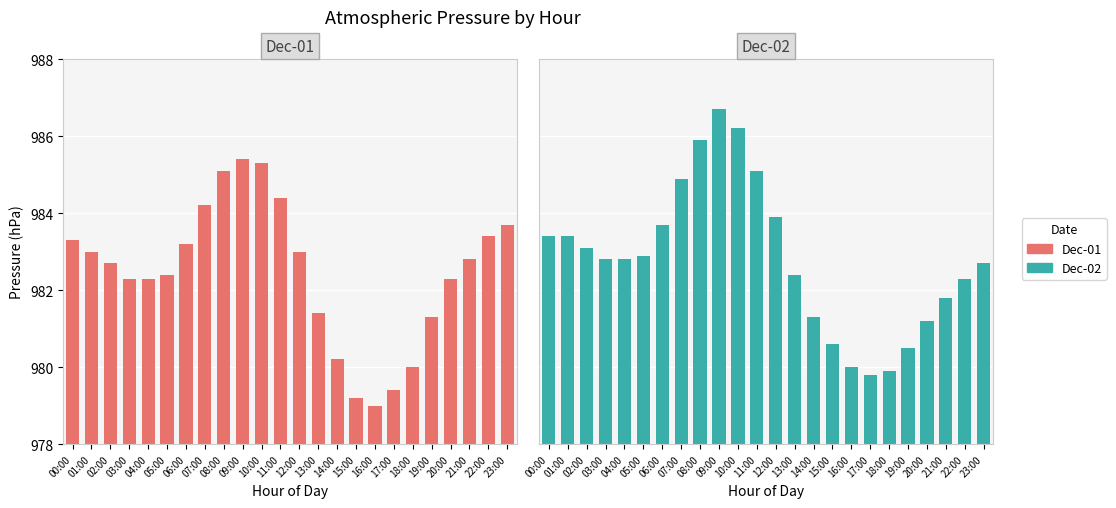

Reading right to left, transcribe all the data shown in this chart.

Dec-01: 23:00=983.7	22:00=983.4	21:00=982.8	20:00=982.3	19:00=981.3	18:00=980.0	17:00=979.4	16:00=979.0	15:00=979.2	14:00=980.2	13:00=981.4	12:00=983.0	11:00=984.4	10:00=985.3	09:00=985.4	08:00=985.1	07:00=984.2	06:00=983.2	05:00=982.4	04:00=982.3	03:00=982.3	02:00=982.7	01:00=983.0	00:00=983.3
Dec-02: 23:00=982.7	22:00=982.3	21:00=981.8	20:00=981.2	19:00=980.5	18:00=979.9	17:00=979.8	16:00=980.0	15:00=980.6	14:00=981.3	13:00=982.4	12:00=983.9	11:00=985.1	10:00=986.2	09:00=986.7	08:00=985.9	07:00=984.9	06:00=983.7	05:00=982.9	04:00=982.8	03:00=982.8	02:00=983.1	01:00=983.4	00:00=983.4